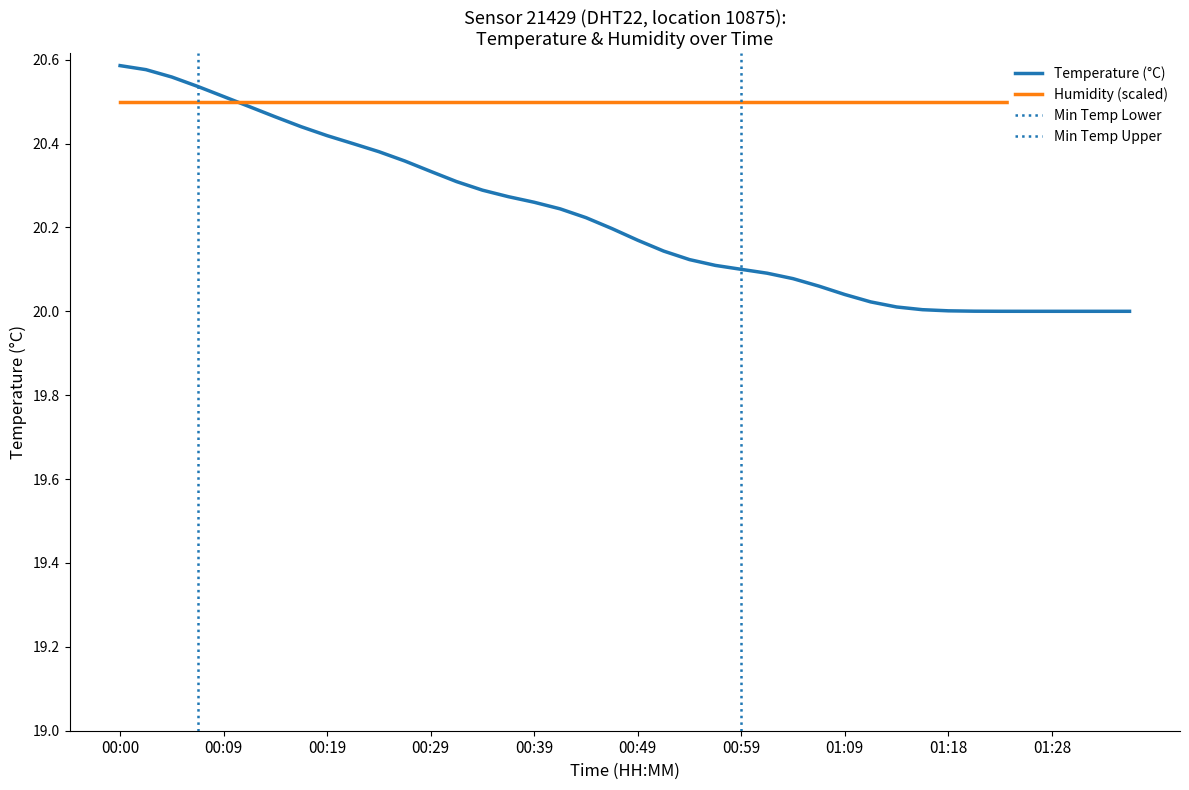

At which category does the chart reach its peak across all series?

00:00